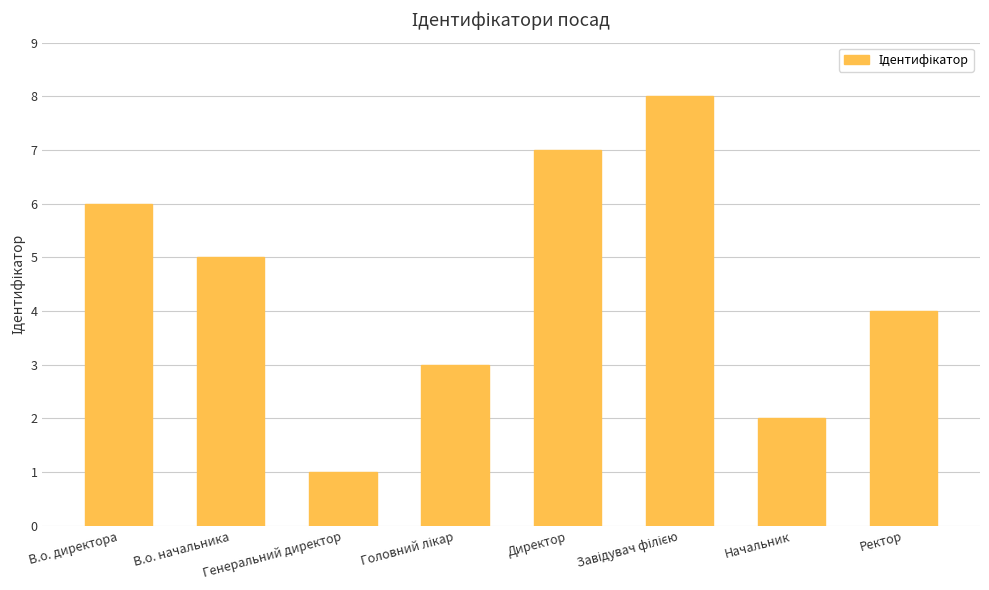

How many values are between 3 and 7?

5